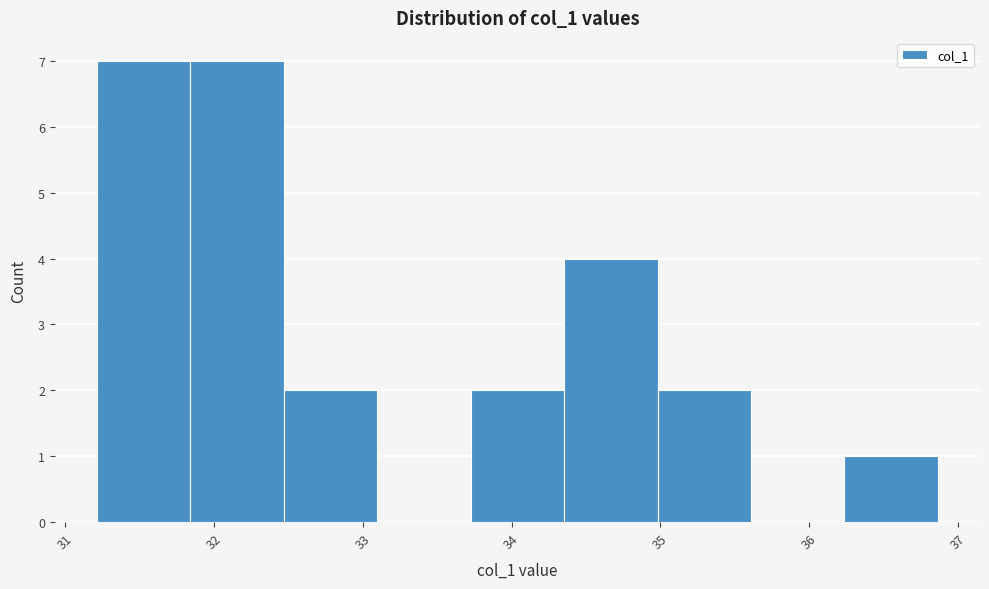

What is the height of the bar covering 35.0 to 35.6 on the x-axis? Neither the bar edges nor the heights are printed on the chart, so give them approximately, as read against the axes.

2